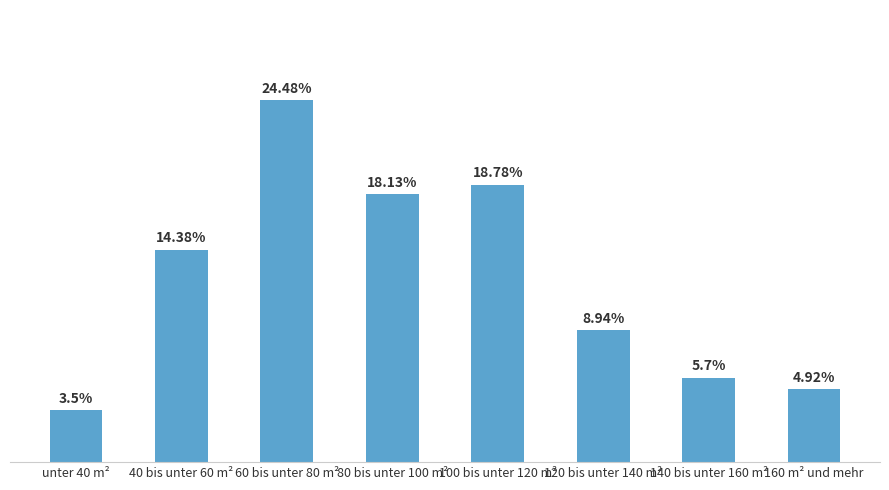

Which label corresponds to the smallest value in the chart?

unter 40 m²